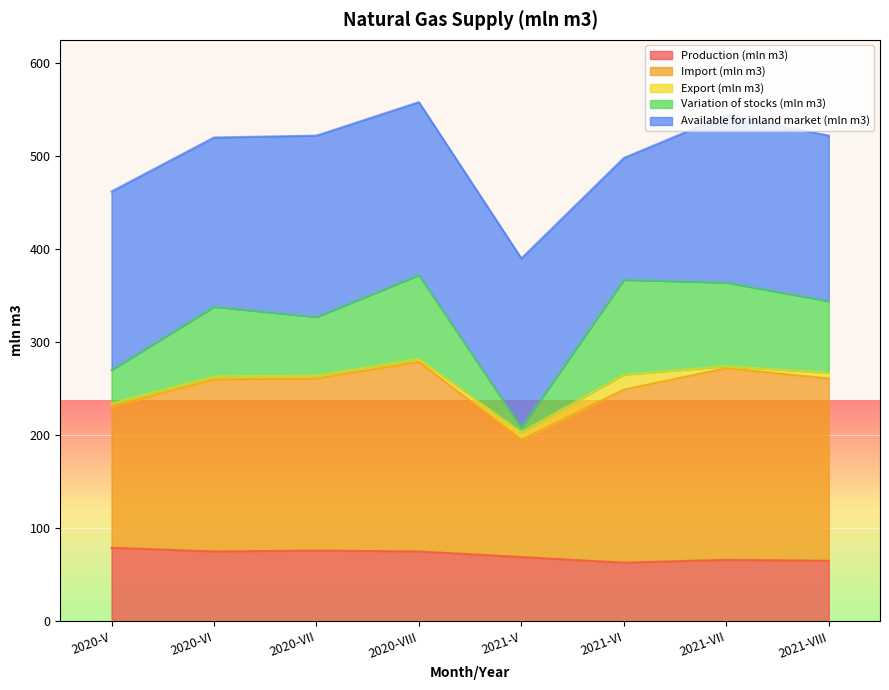

The Import (mln m3) series shows 263 at 2020-VI. True or false?

True